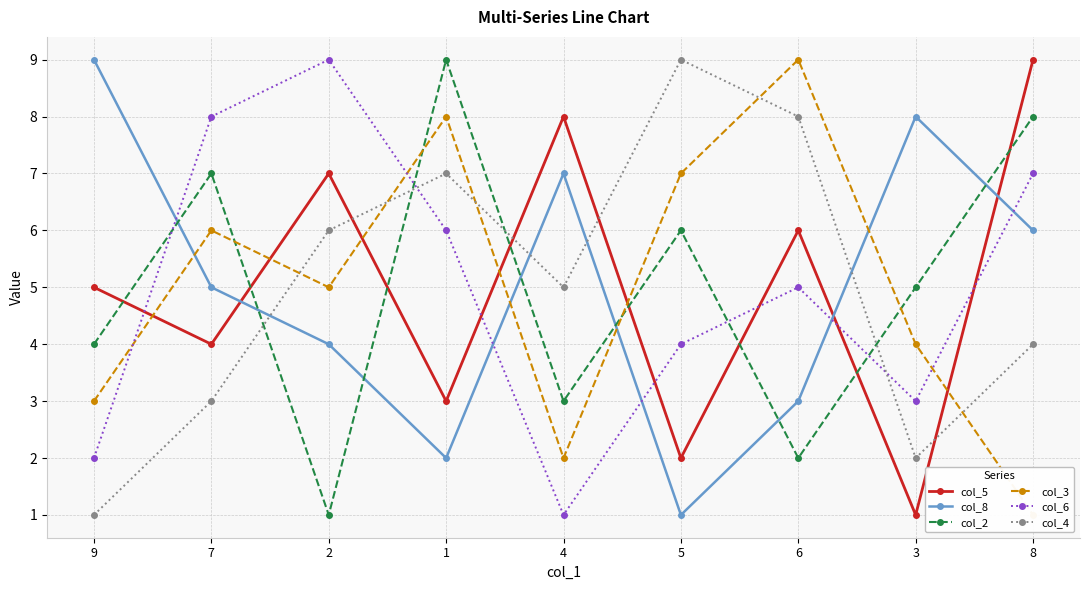

What is the total value across all series at 7?

33